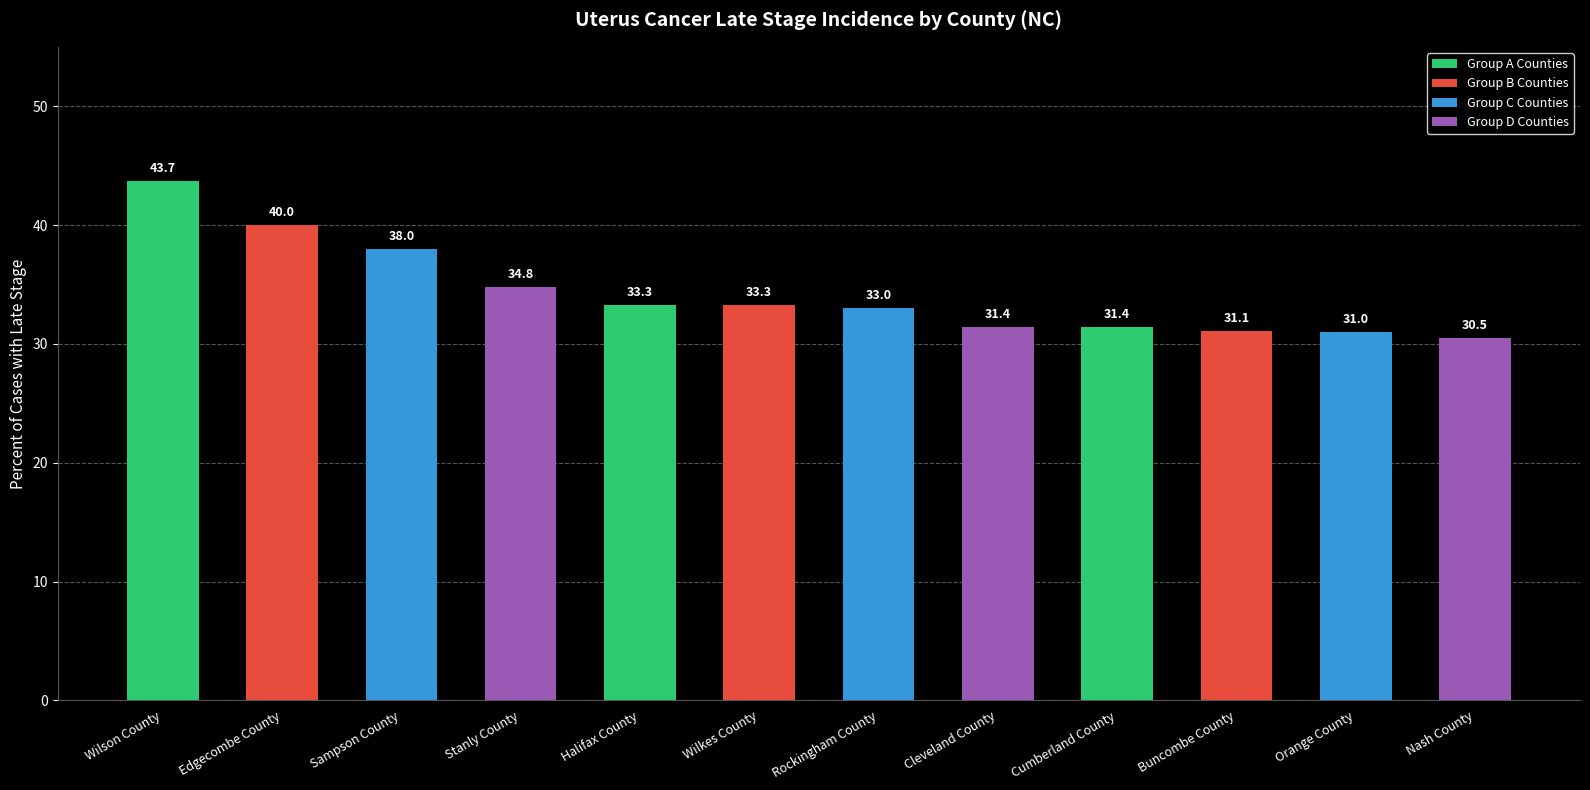

What is the maximum value shown in the chart?

43.7